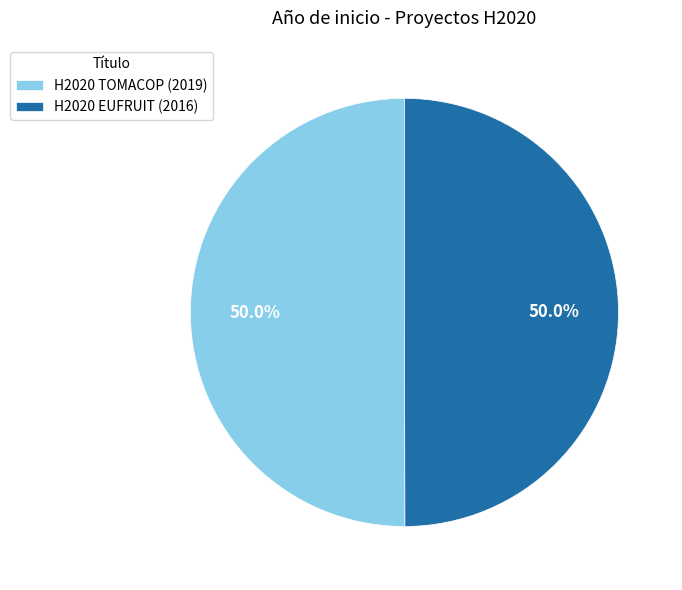

To the nearest percent, what is the combined percentage of H2020 TOMACOP (2019) and H2020 EUFRUIT (2016)?

100%